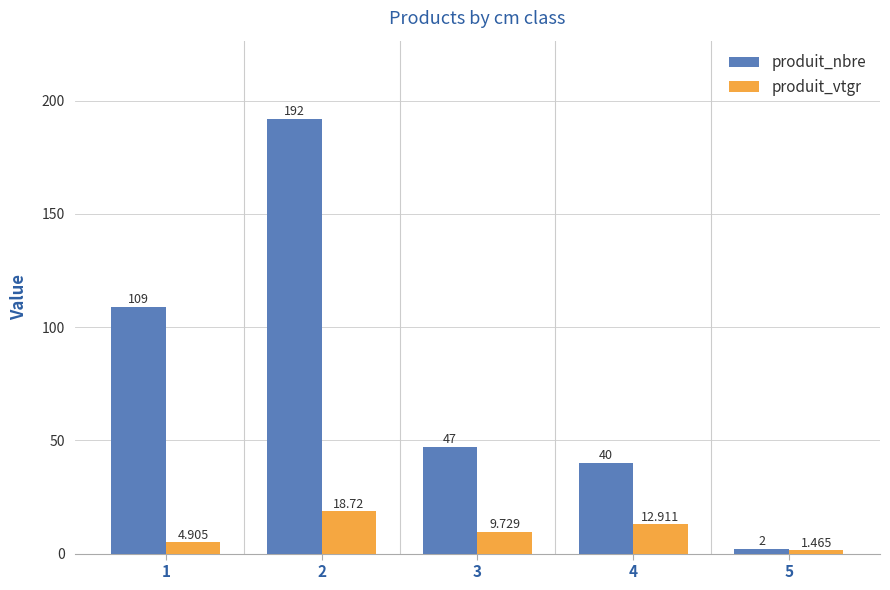

How many bars are there in total?

10